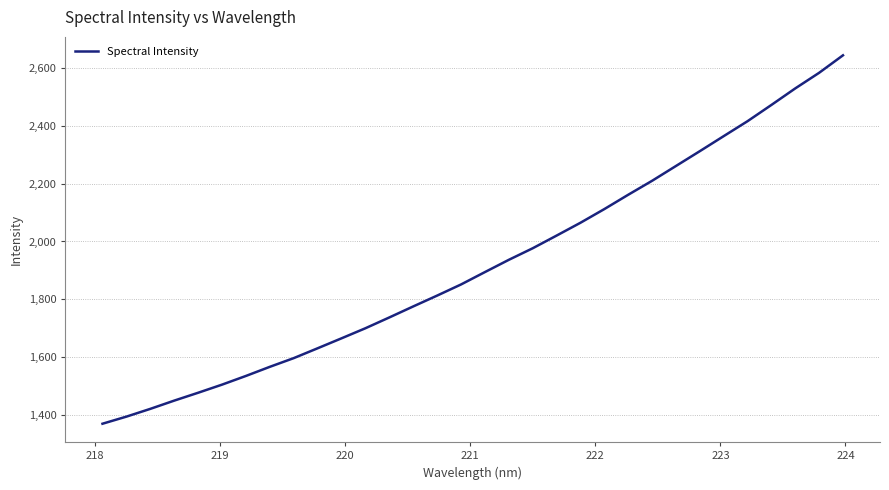

How many lines are shown in the chart?

1